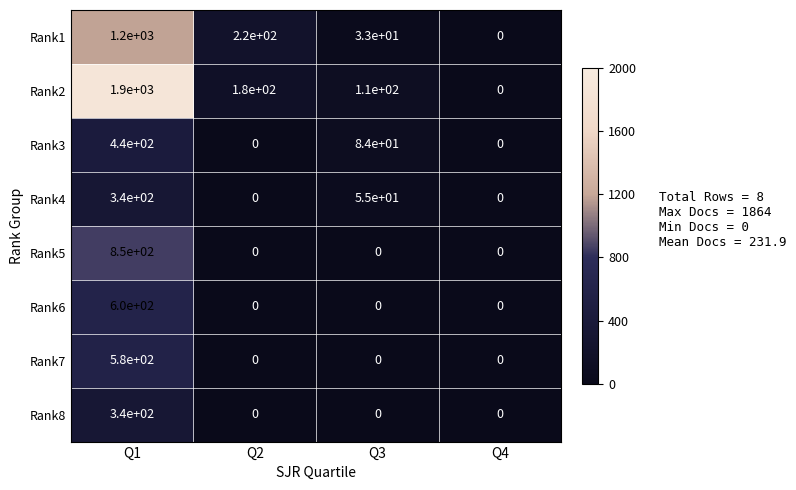

The Rank4 series shows 0 at Q2. True or false?

True